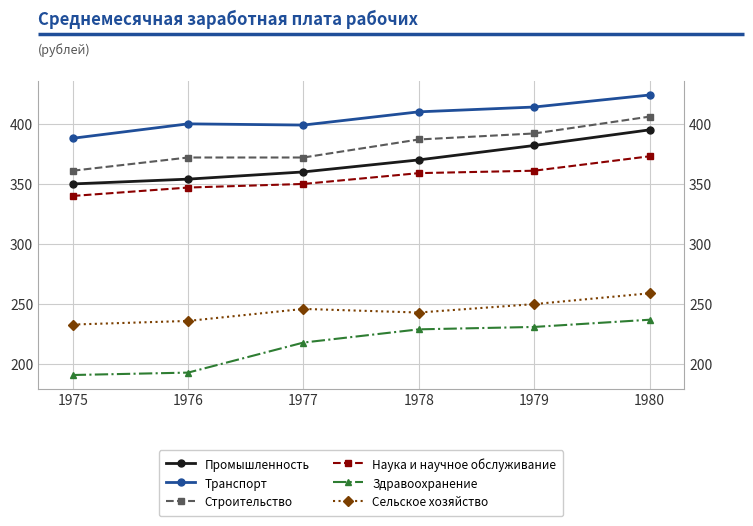

At which label is Наука и научное обслуживание closest to 356?

1978